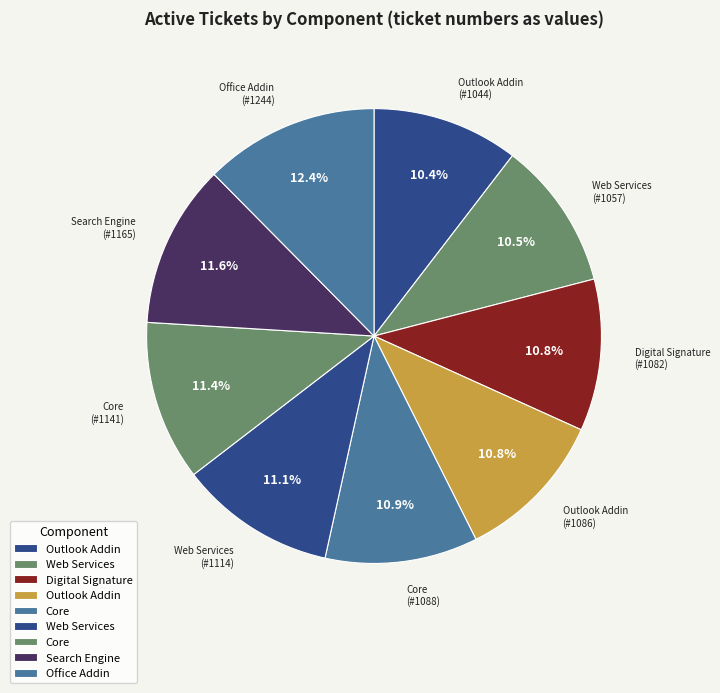

How many slices are in this pie chart?

9